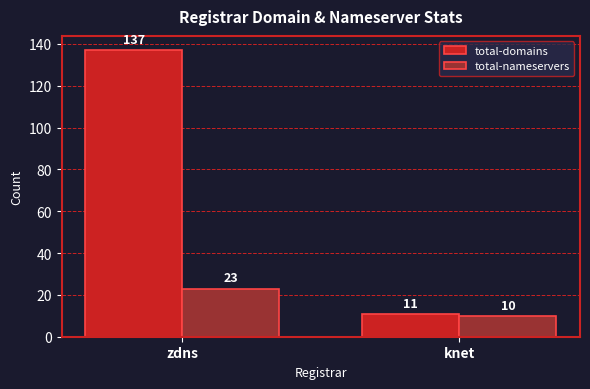

The value of total-domains at zdns is 36. True or false?

False